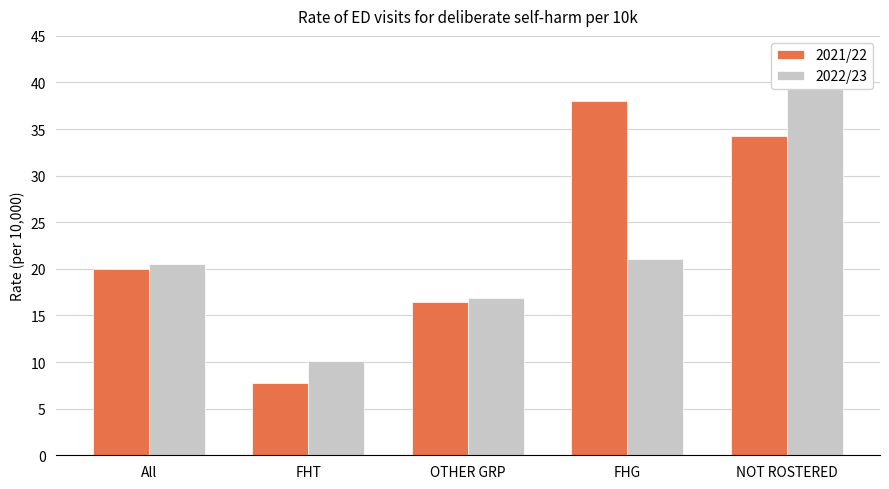

What is the label of the 3rd bar from the left?

OTHER GRP